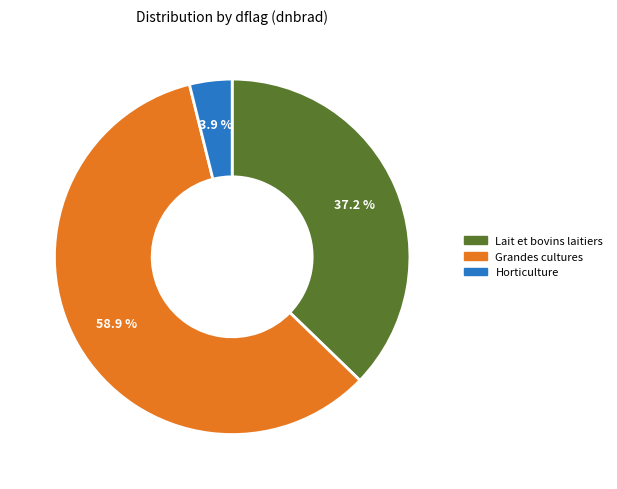

Does any single category account for the majority?

Yes